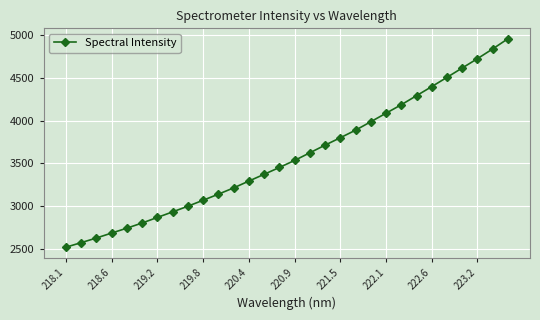

What is the value of the 4th point from the left?

2683.9